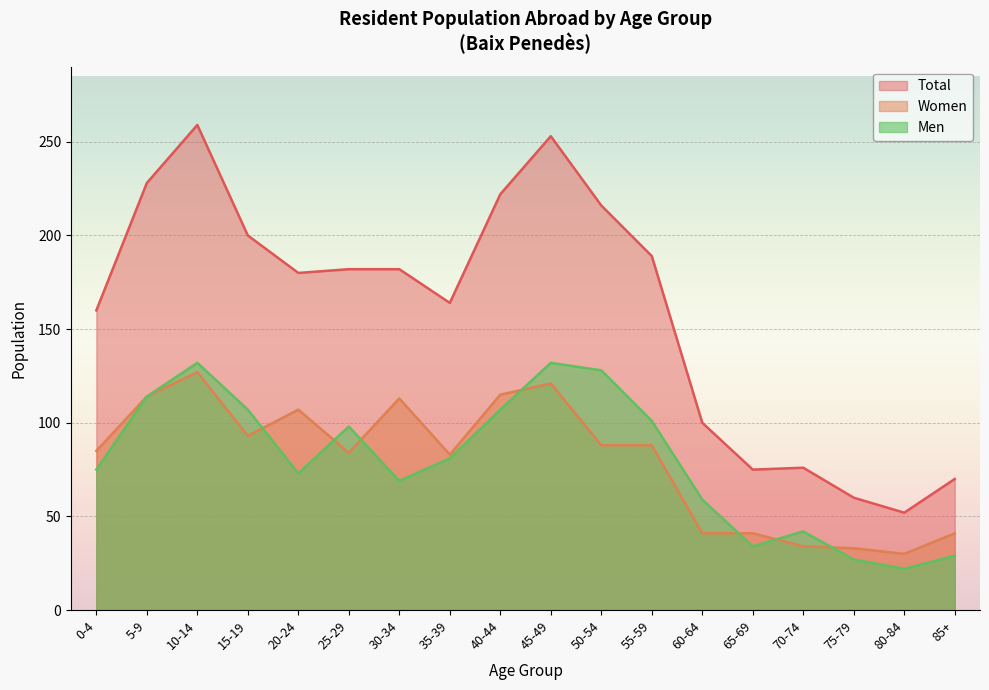

List the labels in order of Total value, smallest first.

80-84, 75-79, 85+, 65-69, 70-74, 60-64, 0-4, 35-39, 20-24, 25-29, 30-34, 55-59, 15-19, 50-54, 40-44, 5-9, 45-49, 10-14